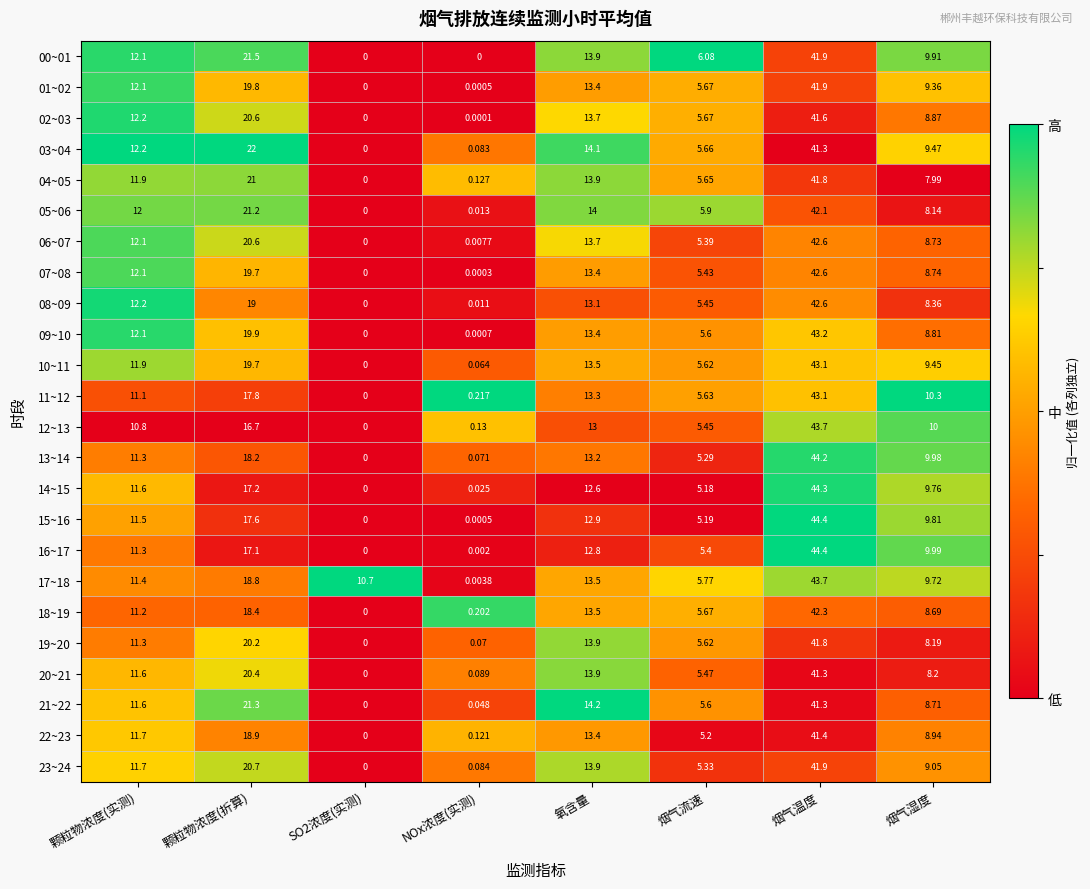

At which label is 05~06 closest to 21?

颗粒物浓度(折算)